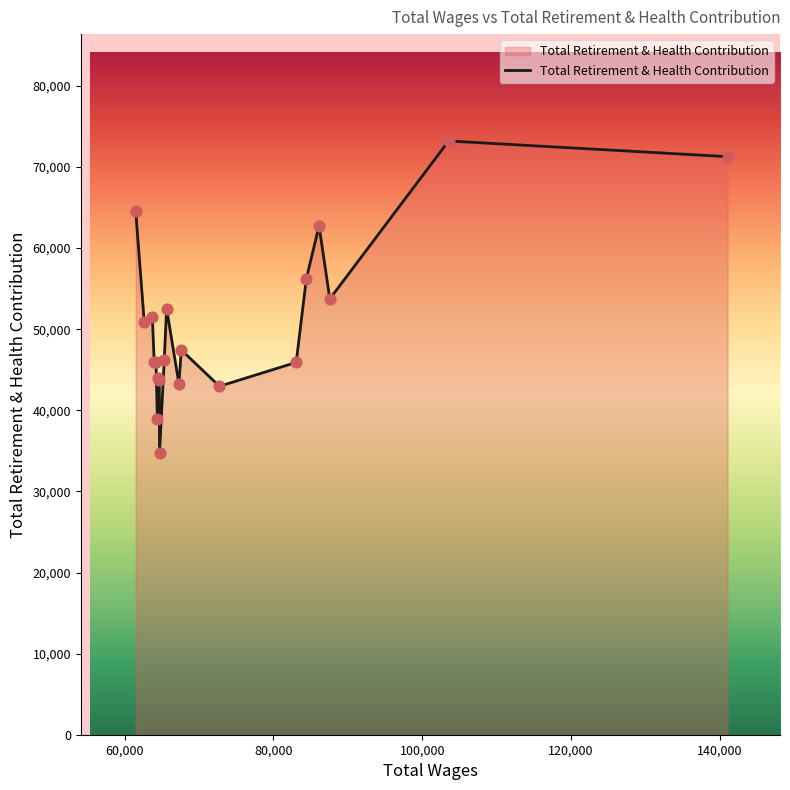

What is the difference between the maximum and minimum values?

38464